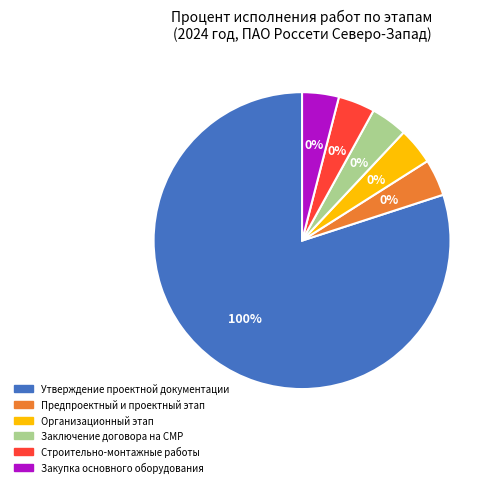

How much of the chart is everything except Предпроектный и проектный этап?

100.0%